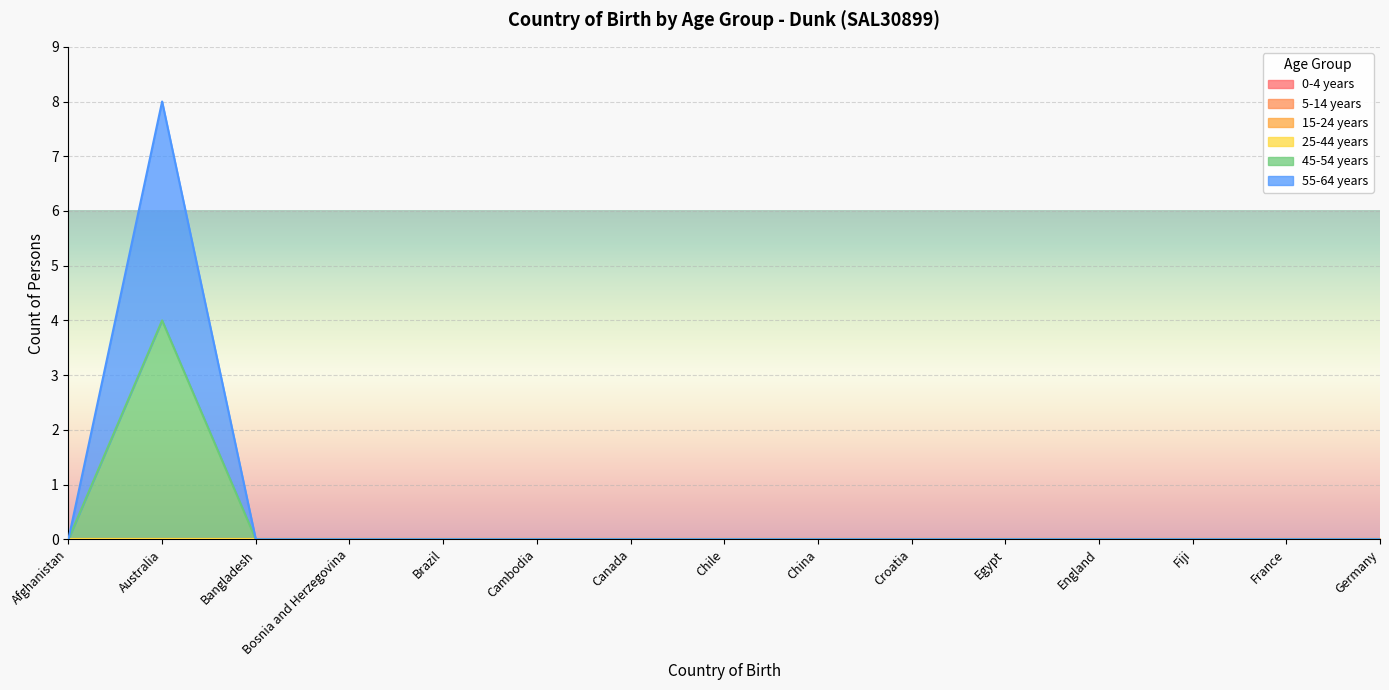

List the series in order of their peak value, lowest first.

0-4 years, 5-14 years, 15-24 years, 25-44 years, 45-54 years, 55-64 years